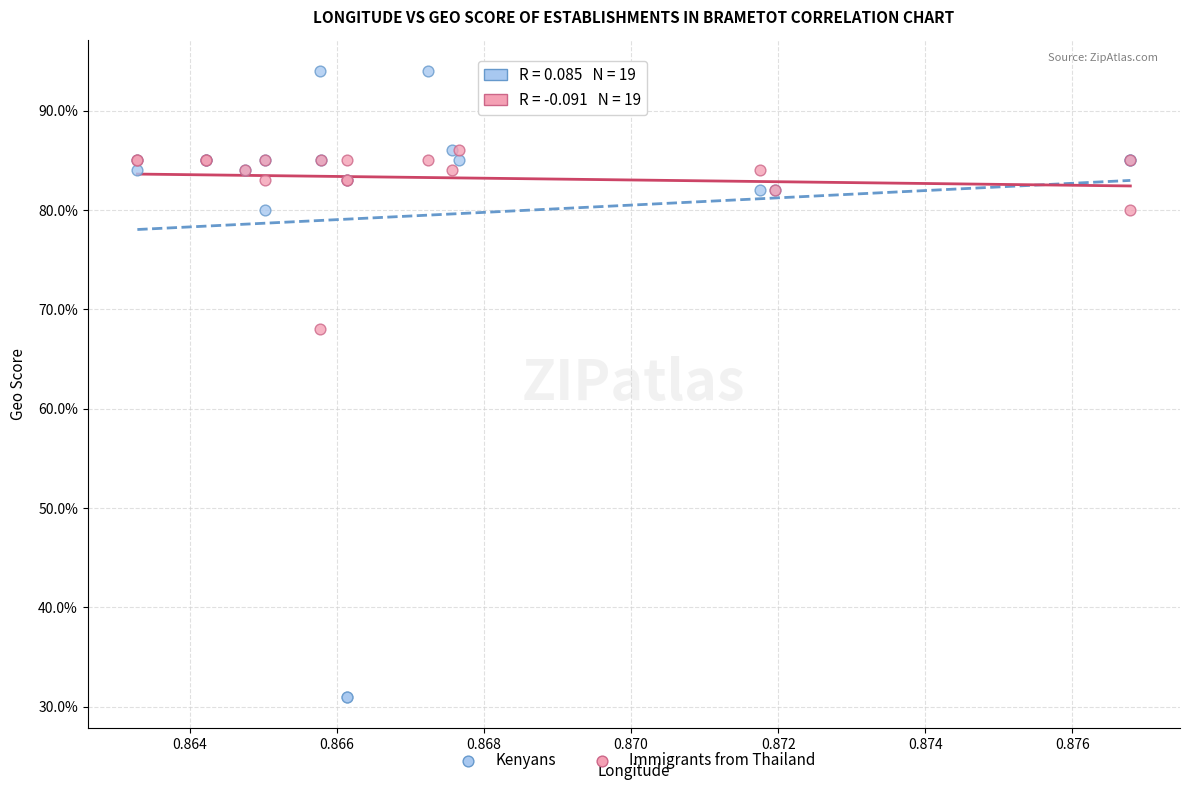

What are all the series names shown in the legend?

Kenyans, Immigrants from Thailand